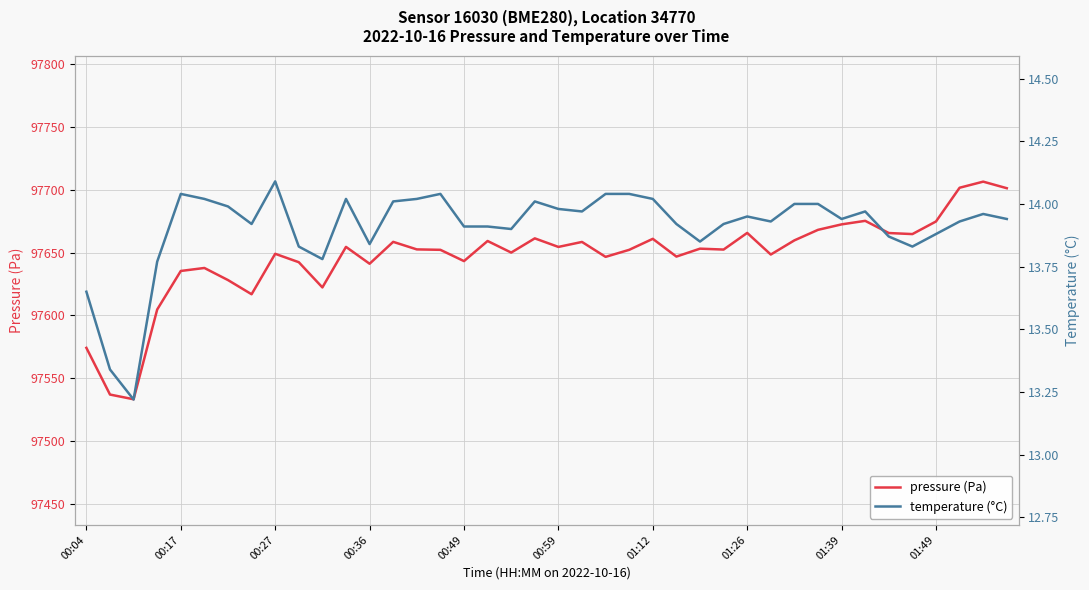

Between 19 and 20, which series saw the biggest shift?

pressure (Pa)